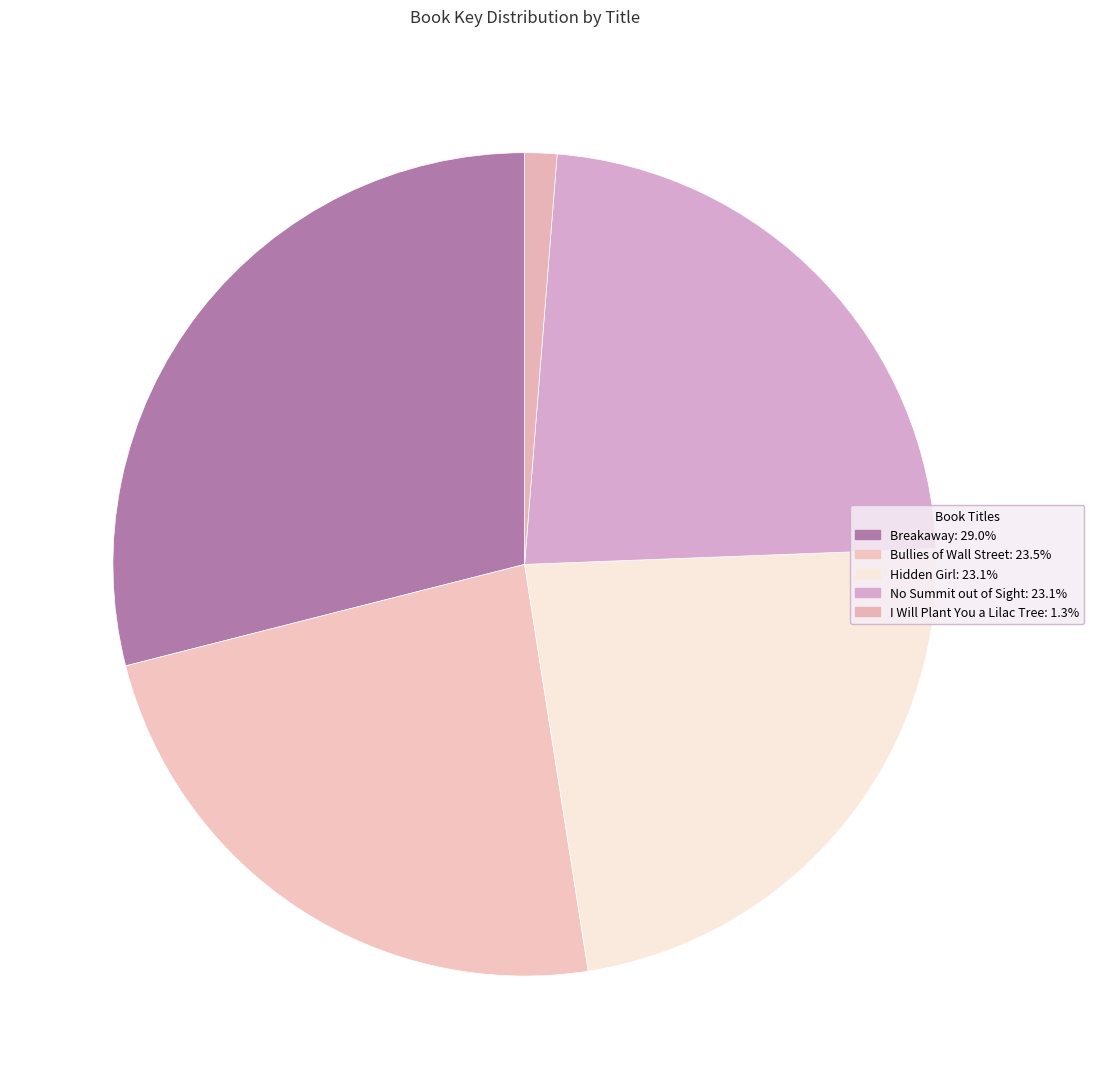

To the nearest percent, what is the combined percentage of Hidden Girl and I Will Plant You a Lilac Tree?

24%